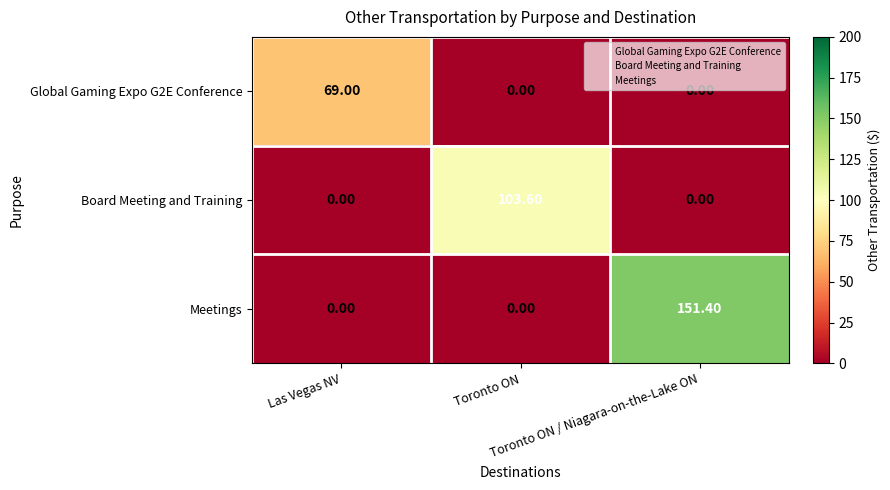

What is the sum of all Global Gaming Expo G2E Conference values?

69.0